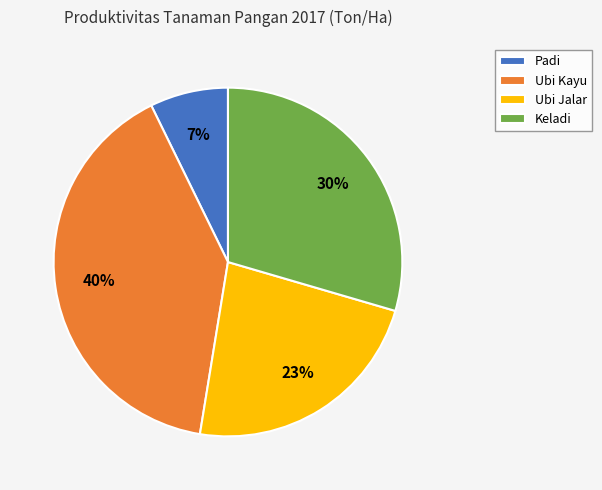

To the nearest percent, what is the difference between the largest and smallest slice percentages?

33%